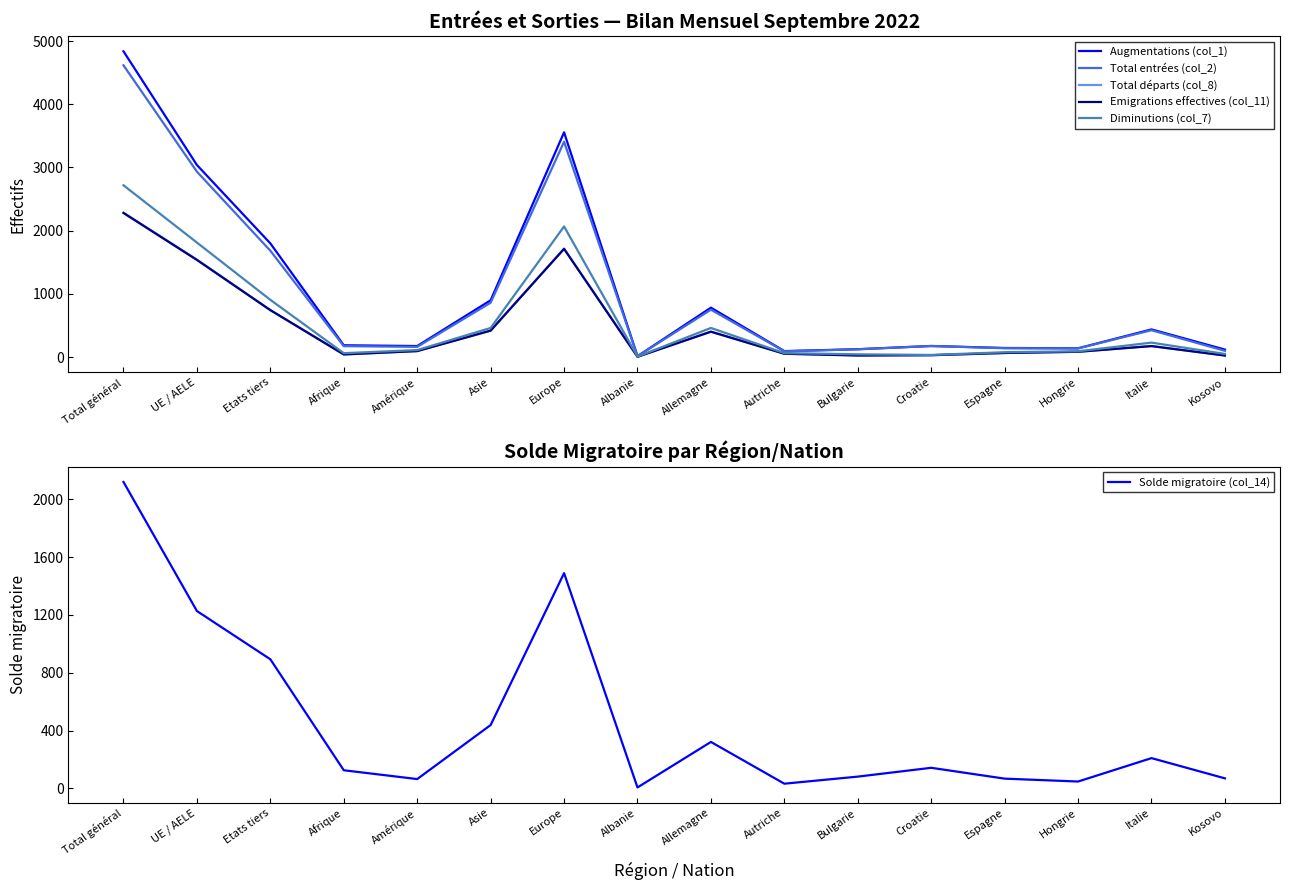

At which label does Solde migratoire (col_14) first exceed 142?

Total général